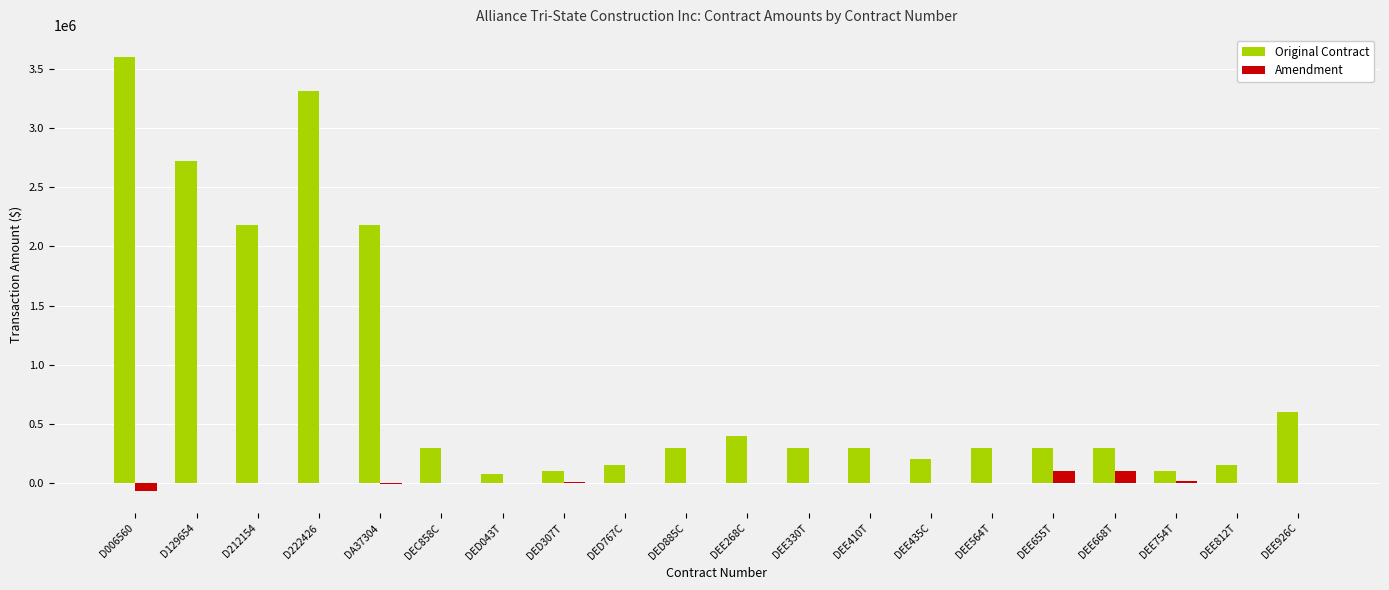

What is the sum of all Original Contract values?

17885000